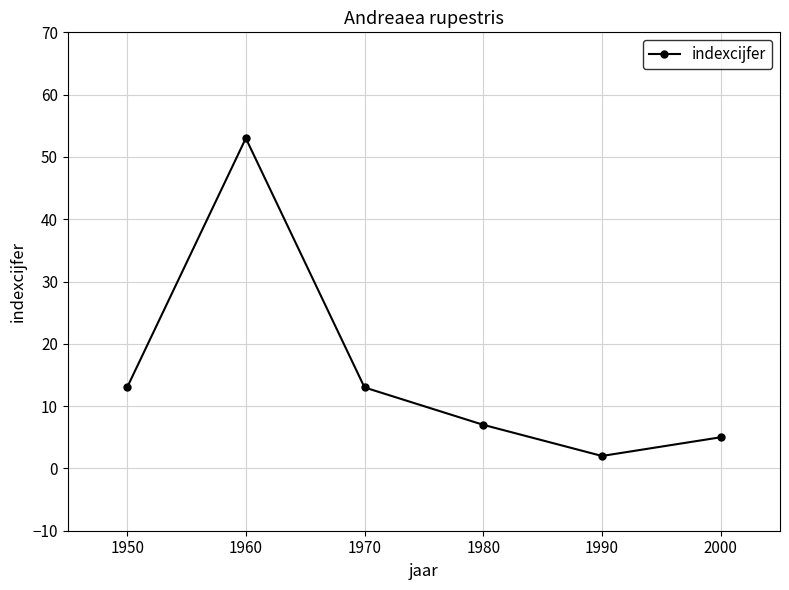

What is the ratio of the value at 1960 to the value at 2000?

10.6